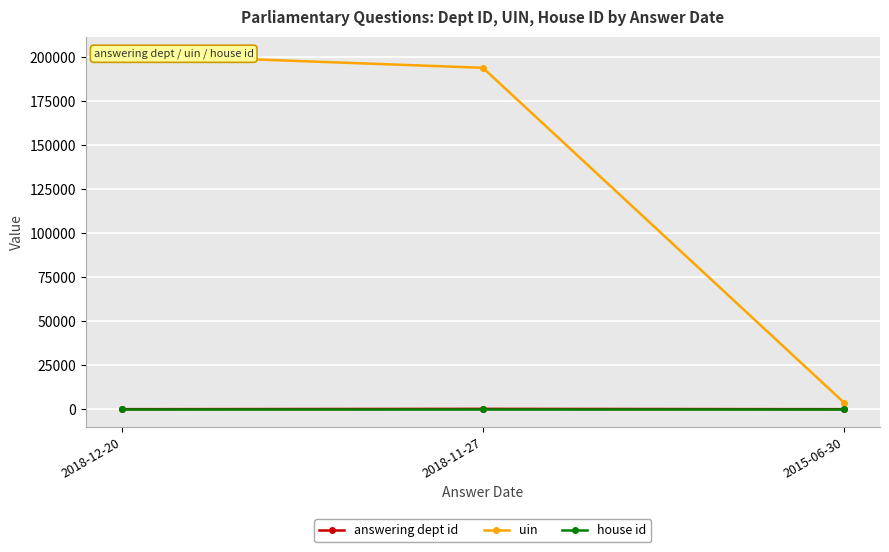

Which series has the widest spread of values?

uin